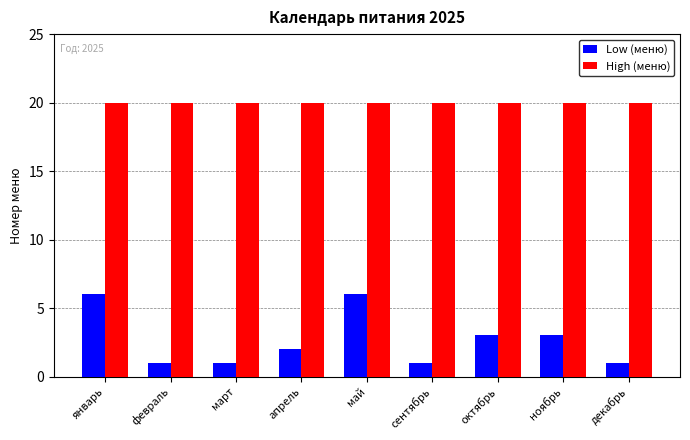

Is the value of High (меню) at февраль greater than the value of Low (меню) at март?

Yes